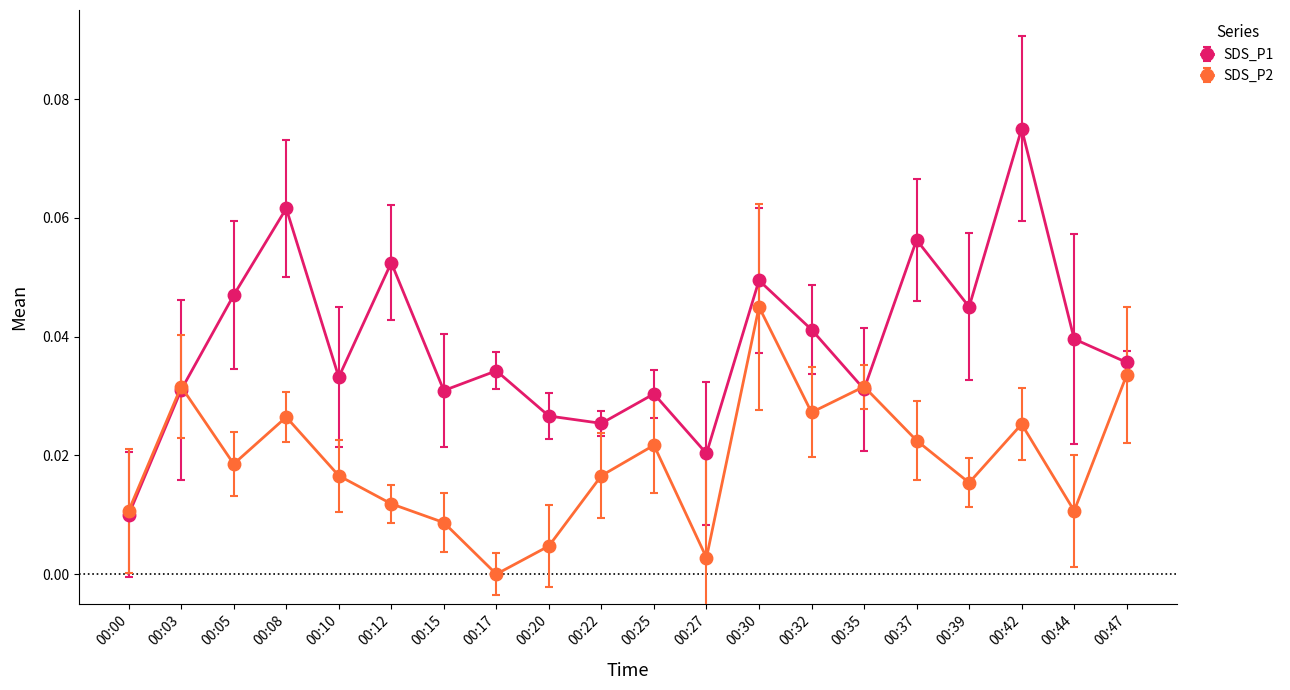

The SDS_P2 series shows 0.0 at 00:20. True or false?

True